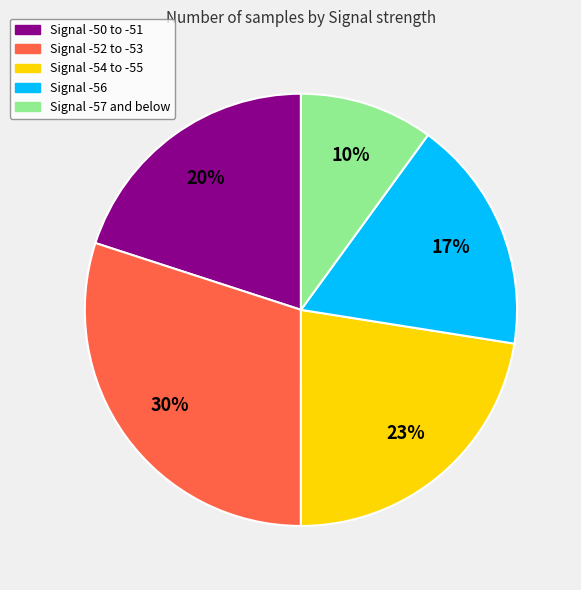

What is the smallest slice in the pie chart?

Signal -57 and below